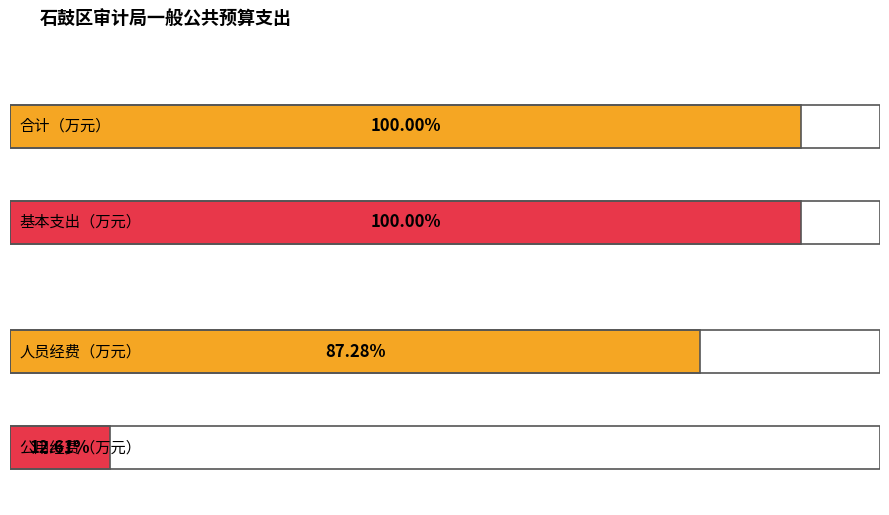

Does the chart contain stacked bars?

No